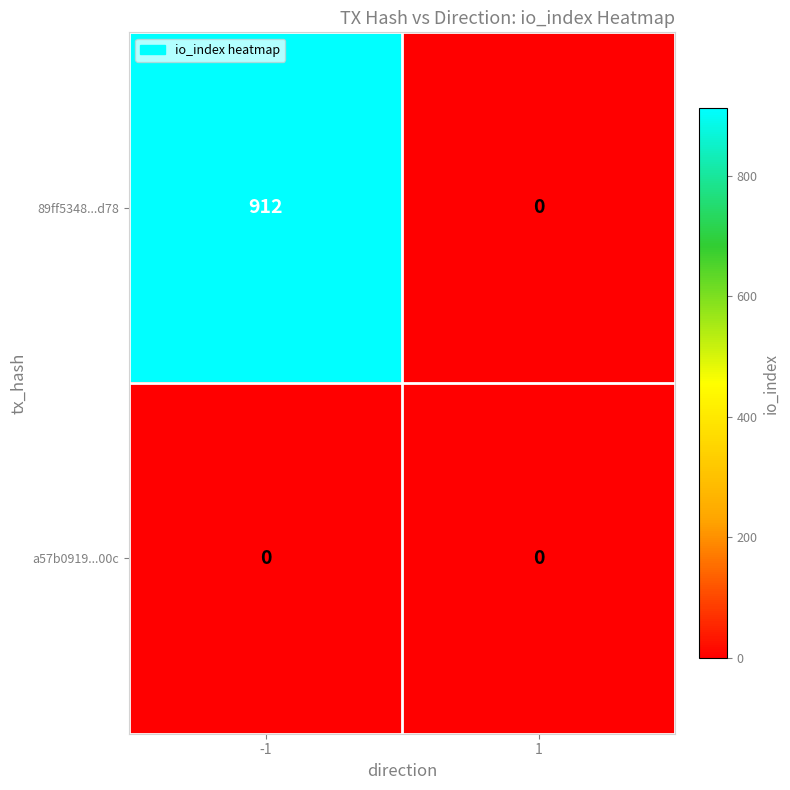

At how many categories does at least one series exceed 526?

1